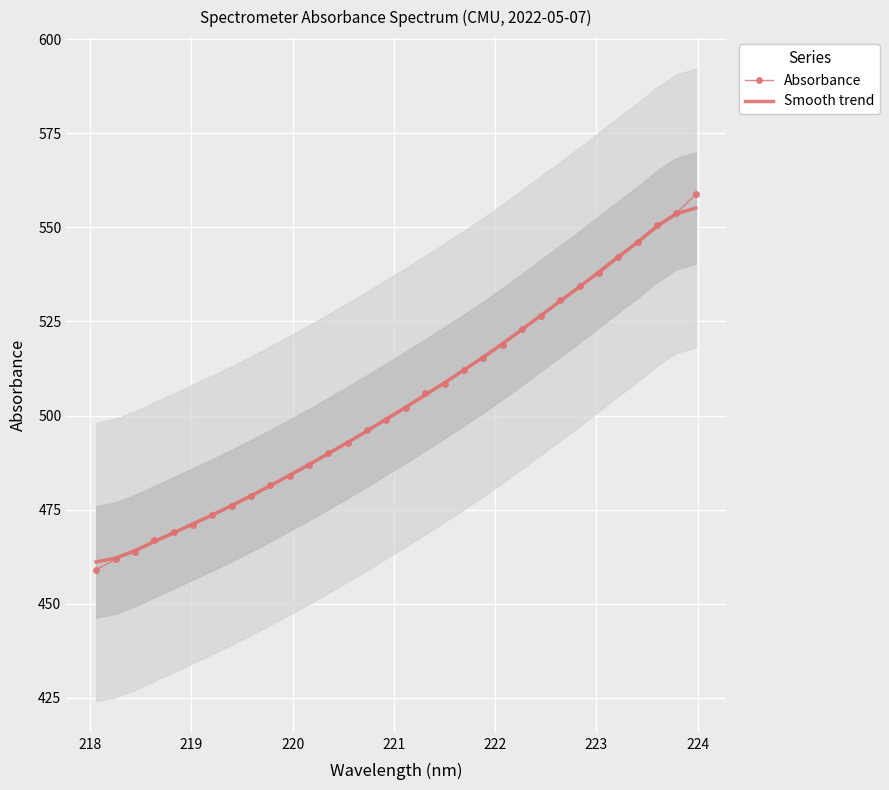

What is the lowest value of the Absorbance series?

459.0